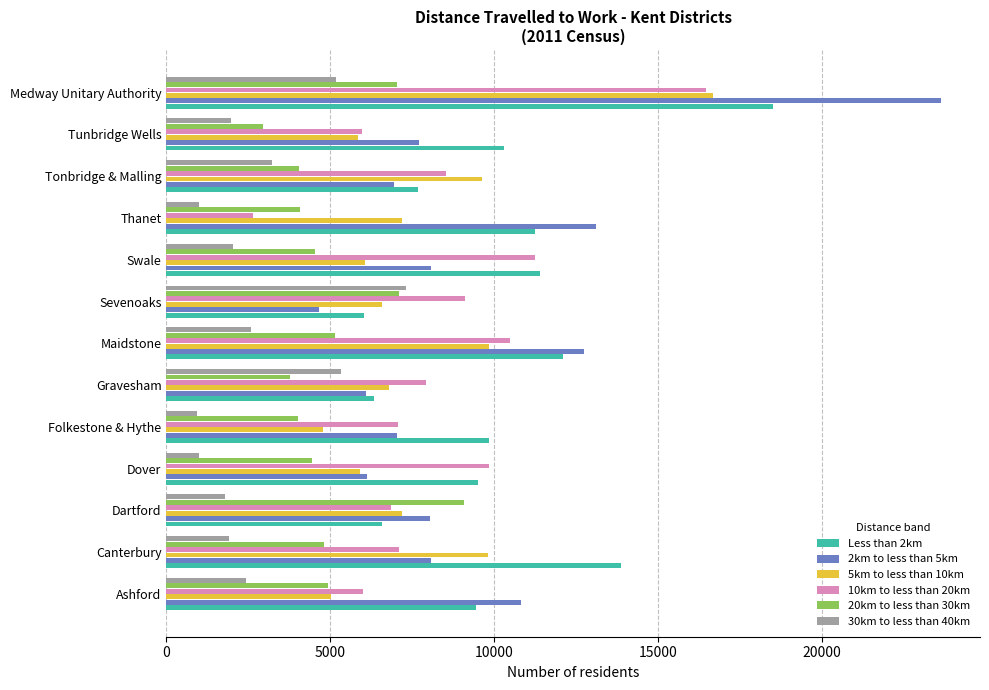

What is the difference between the 10km to less than 20km values at Ashford and Maidstone?

4475